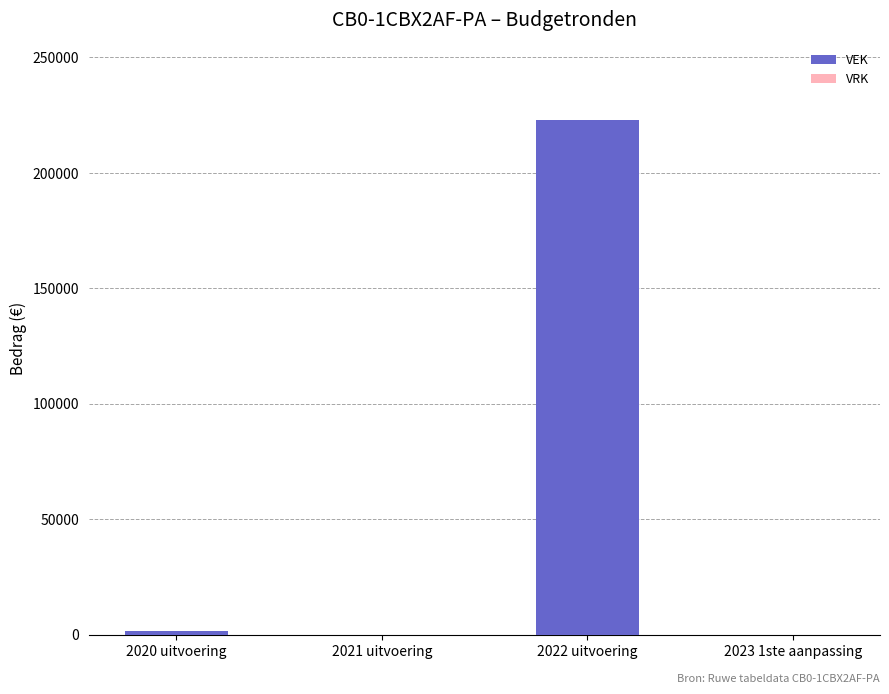

Which has a higher value, 2021 uitvoering or 2022 uitvoering?

2022 uitvoering